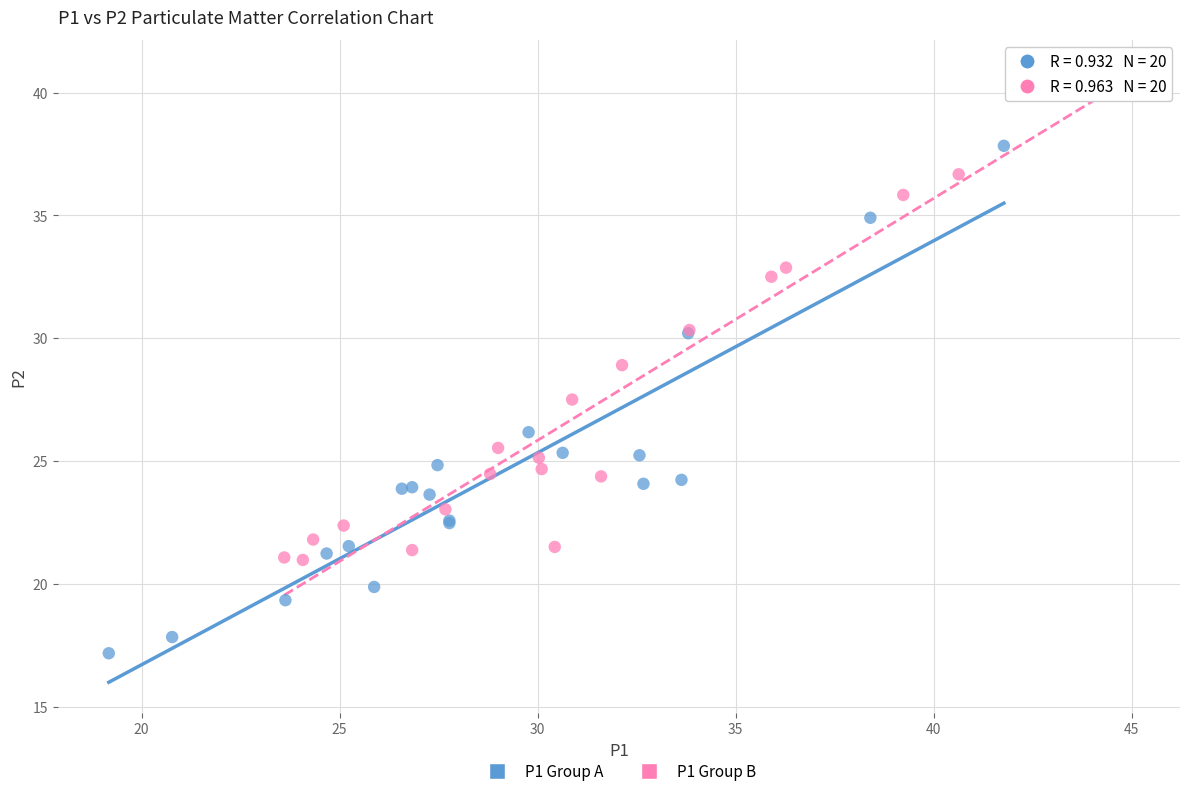

Which series has the widest spread of Y values?

P1 Group A